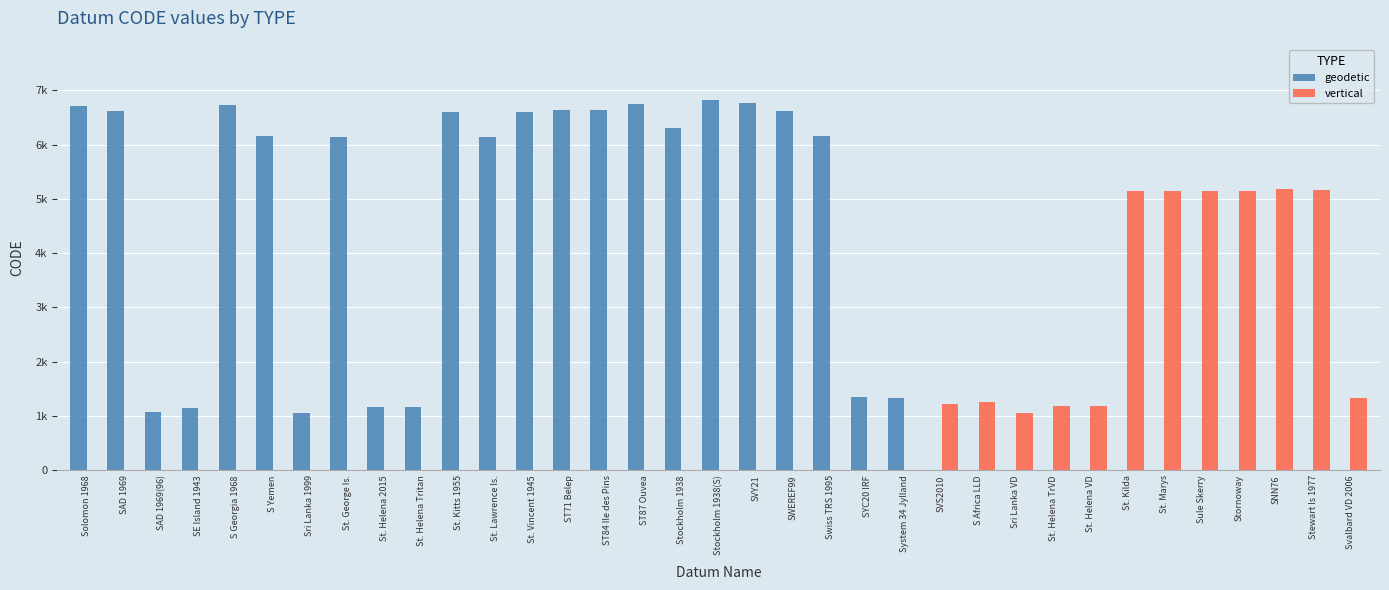

What are all the series names shown in the legend?

geodetic, vertical